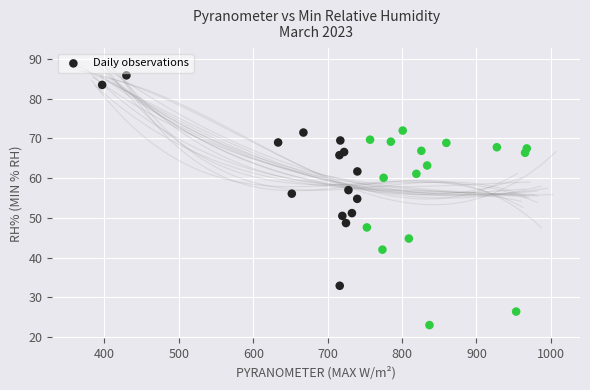

What Y value in the scatter plot is closest to 54?

54.8